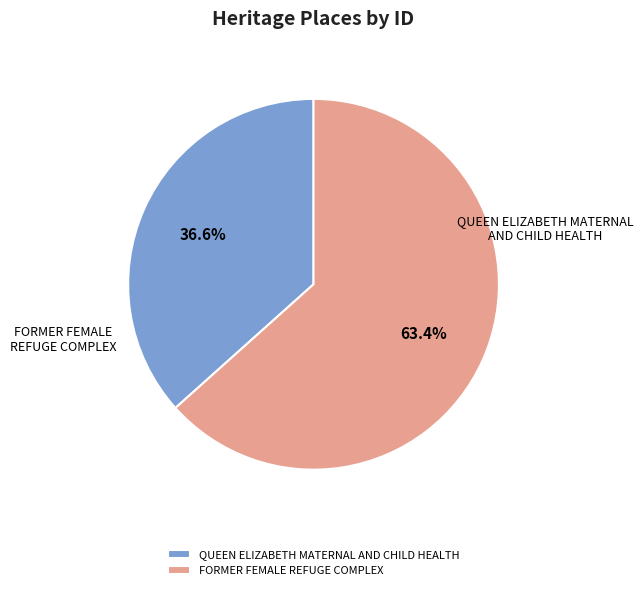

Rank the categories by value from highest to lowest.

FORMER FEMALE REFUGE COMPLEX, QUEEN ELIZABETH MATERNAL AND CHILD HEALTH